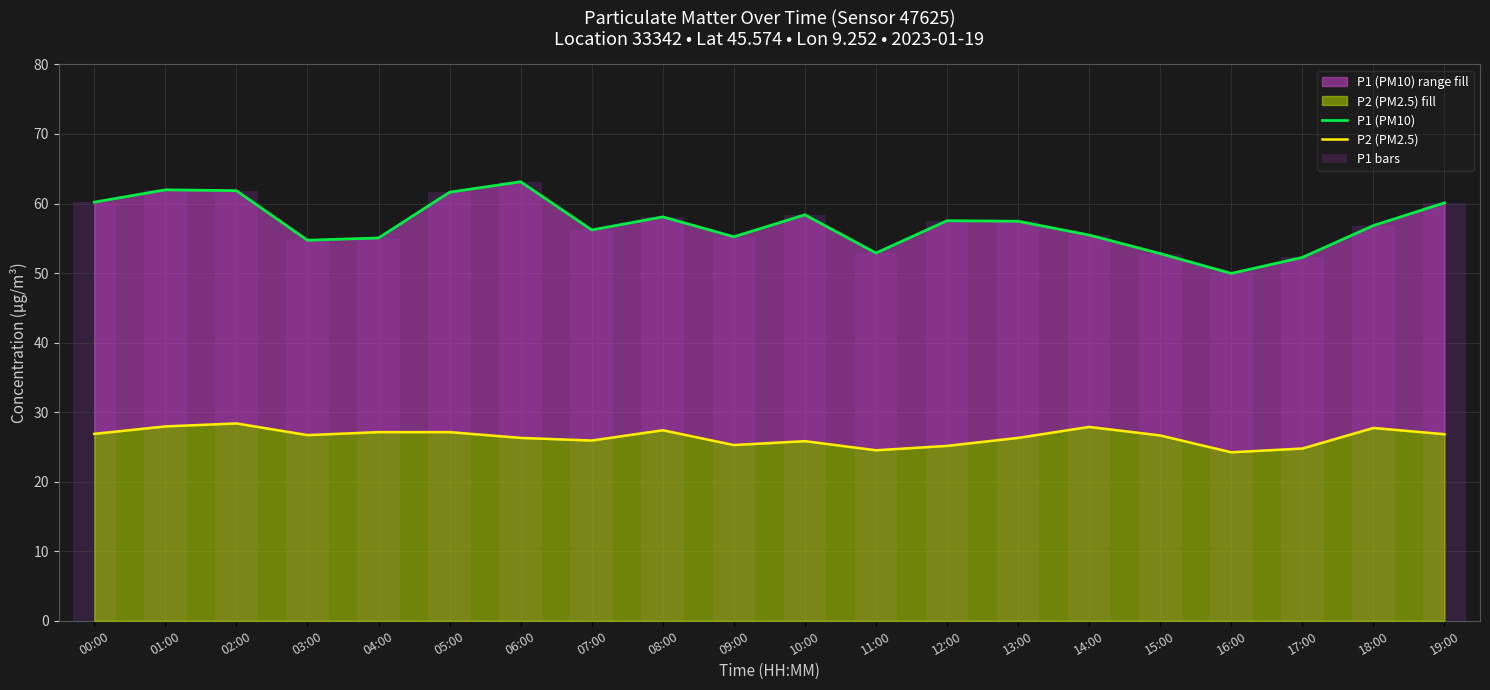

Between 04:00 and 05:00, which is larger?

05:00